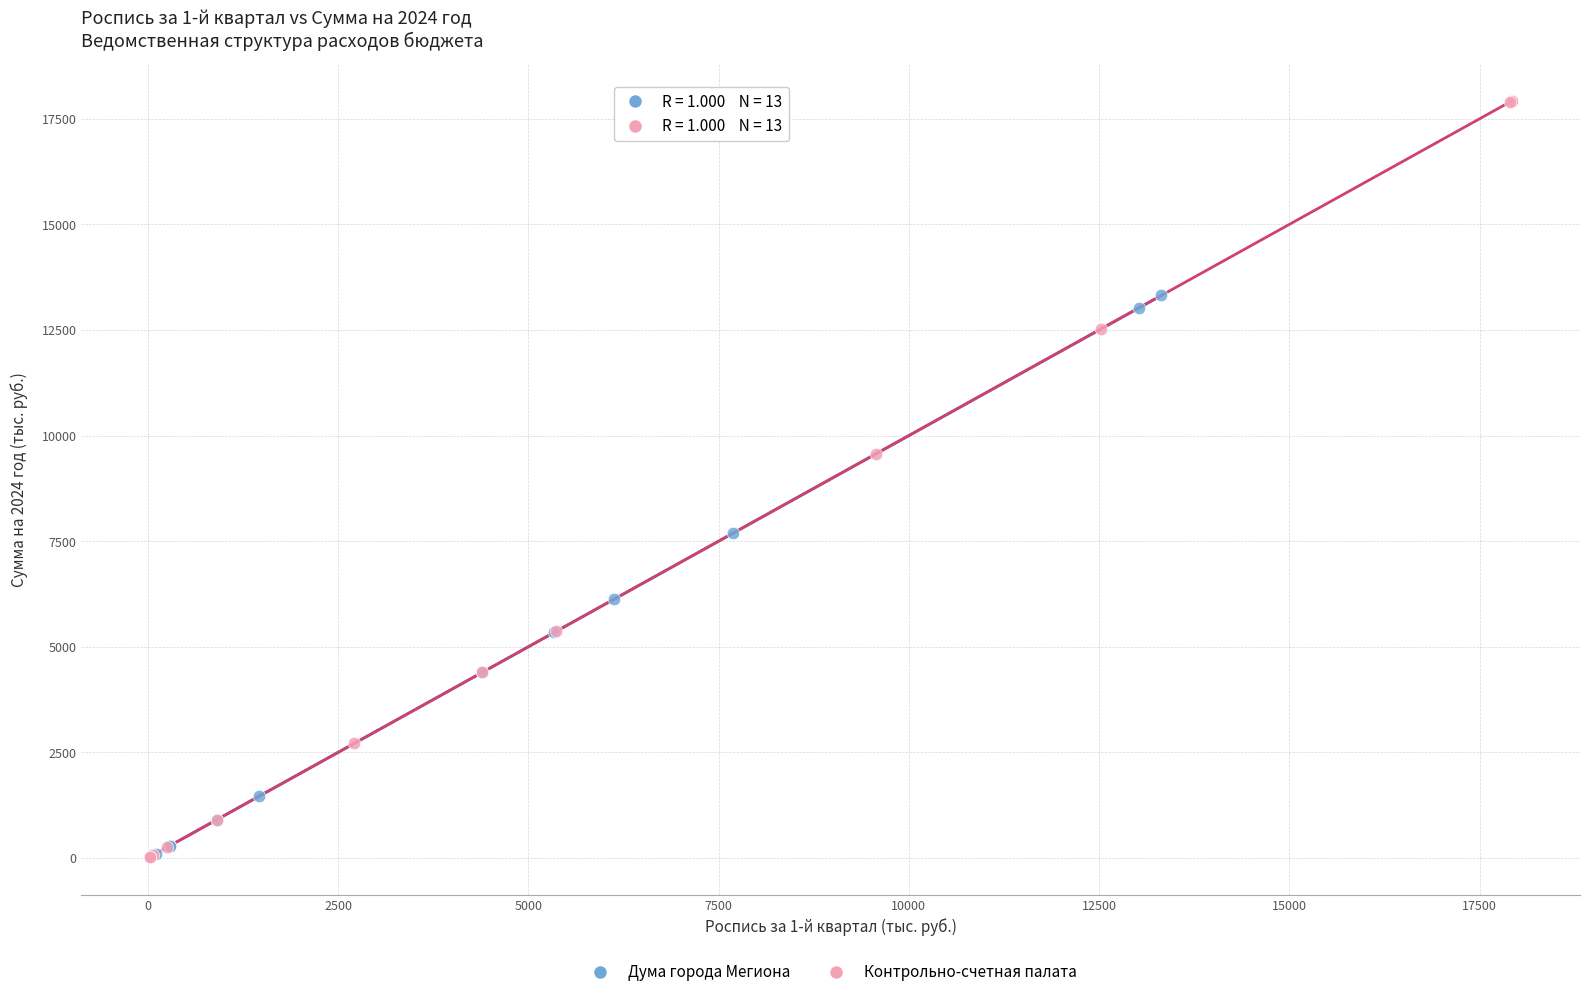

Which series reaches the maximum Y coordinate?

Контрольно-счетная палата